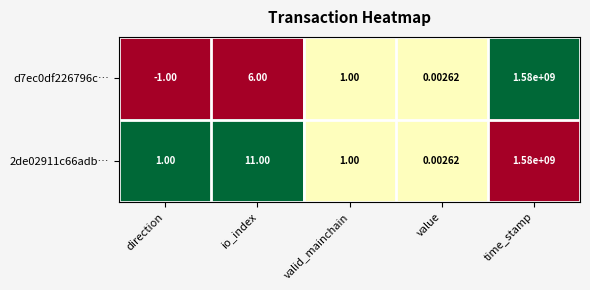

At which category is the sum across all series the highest?

time_stamp